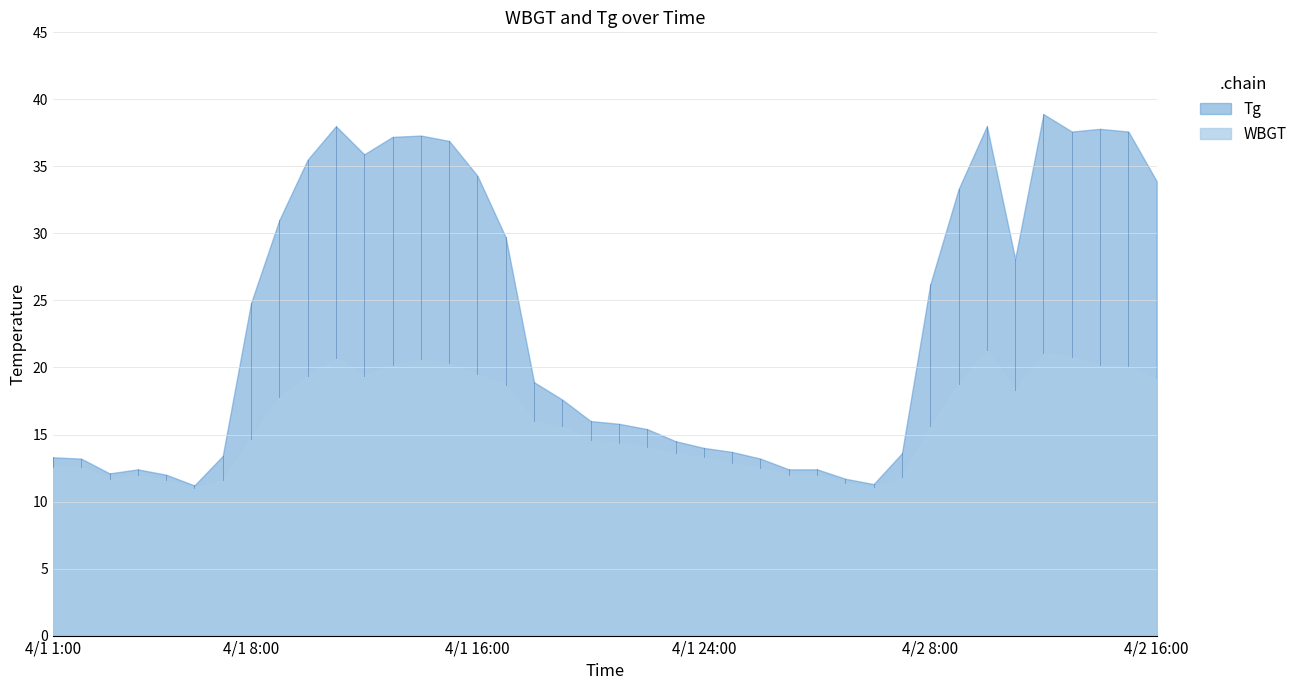

What value does the WBGT series have at 4/1 1:00?

12.6